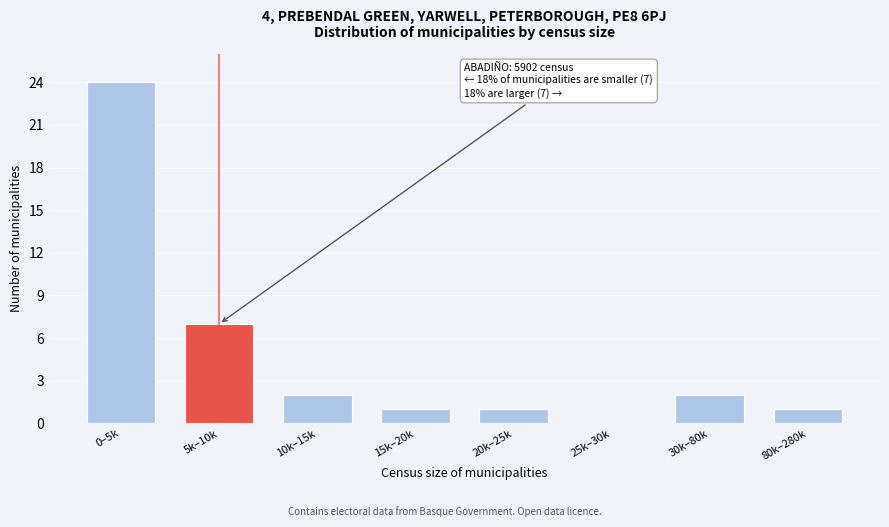

Reading left to right, what are all the values shown in this chart?

0–5k=24	5k–10k=7	10k–15k=2	15k–20k=1	20k–25k=1	25k–30k=0	30k–80k=2	80k–280k=1